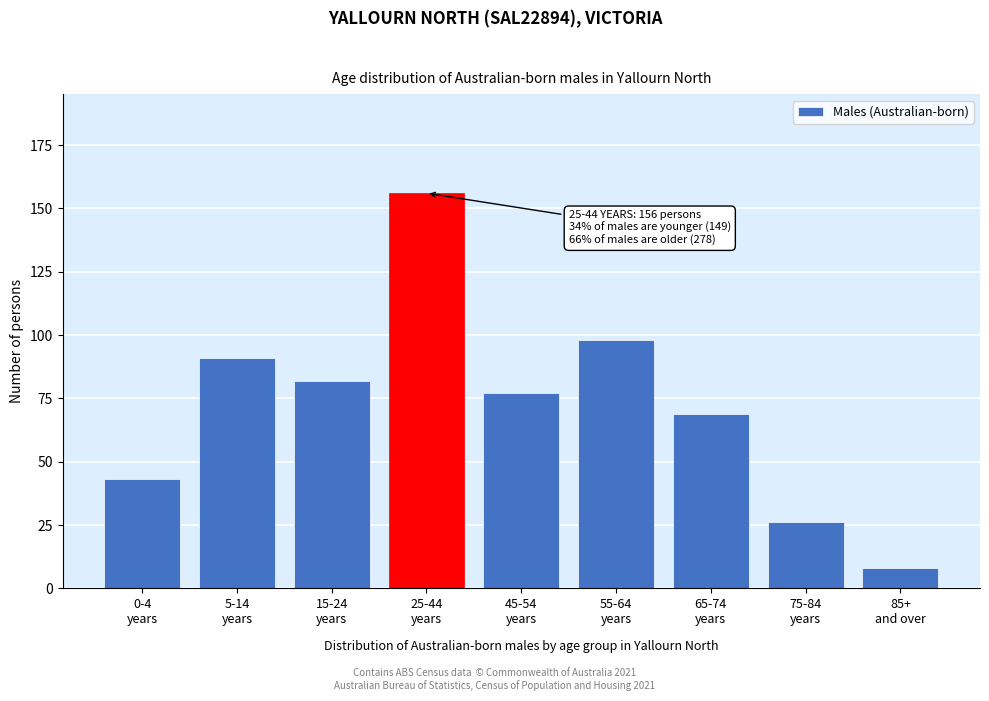

Reading left to right, list all the values displayed in this chart.

43	91	82	156	77	98	69	26	8